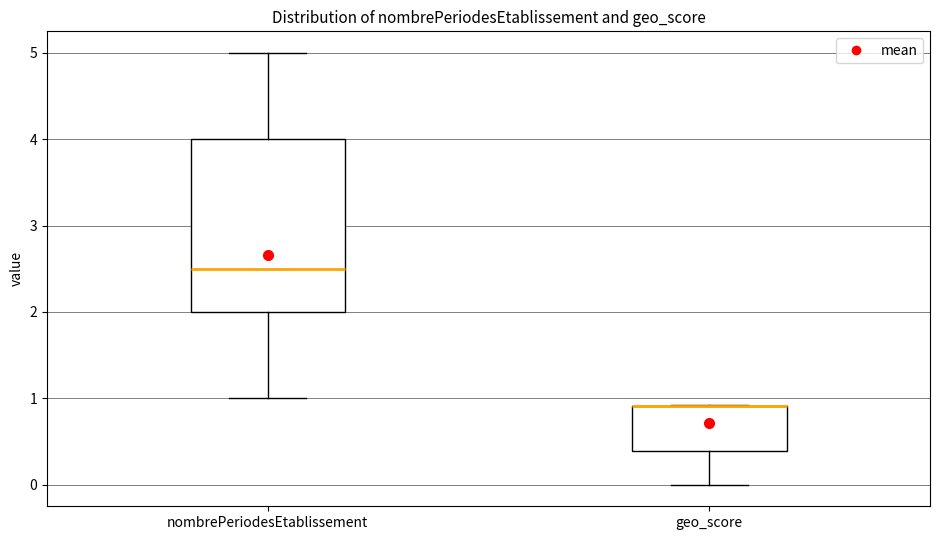

Comparing the boxes themselves (not the whiskers), which one is the tallest?

nombrePeriodesEtablissement